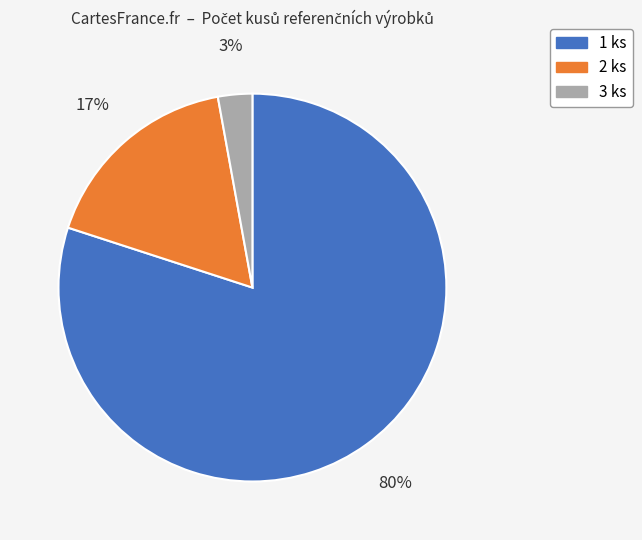

Which slice represents more than half of the pie?

1 ks